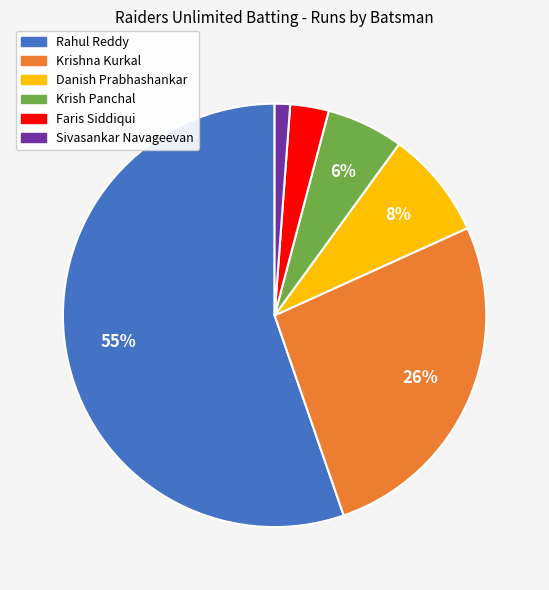

To the nearest percent, what is the average slice percentage?

17%